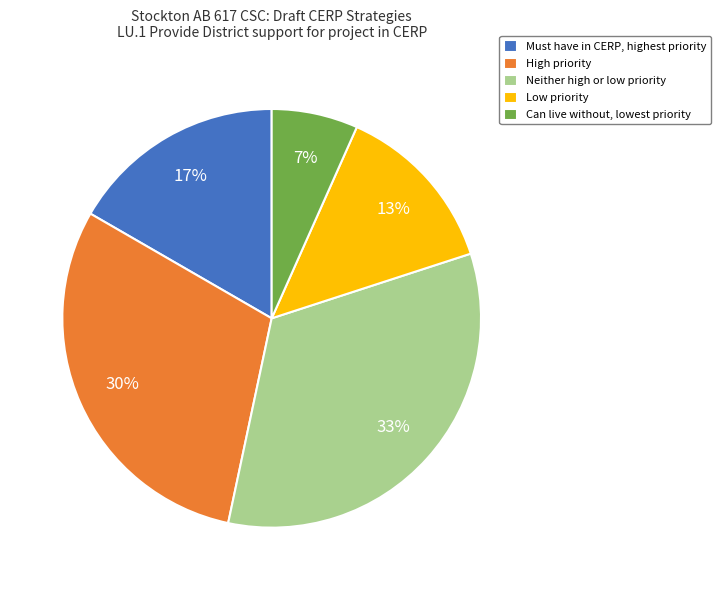

To the nearest percent, what portion does Low priority represent?

13%